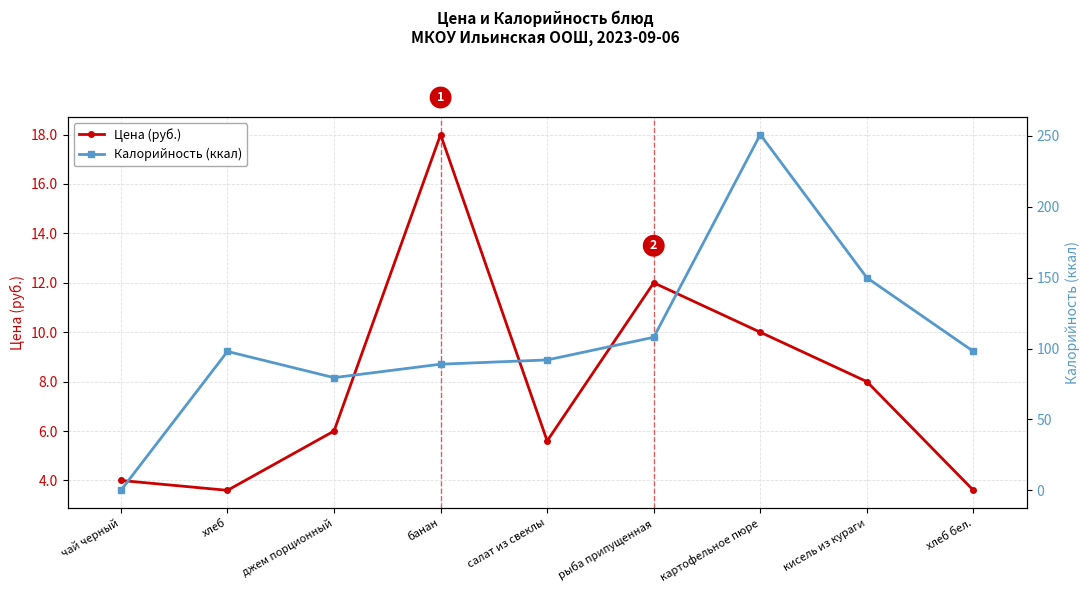

Is this an area chart (filled region under the line)?

No